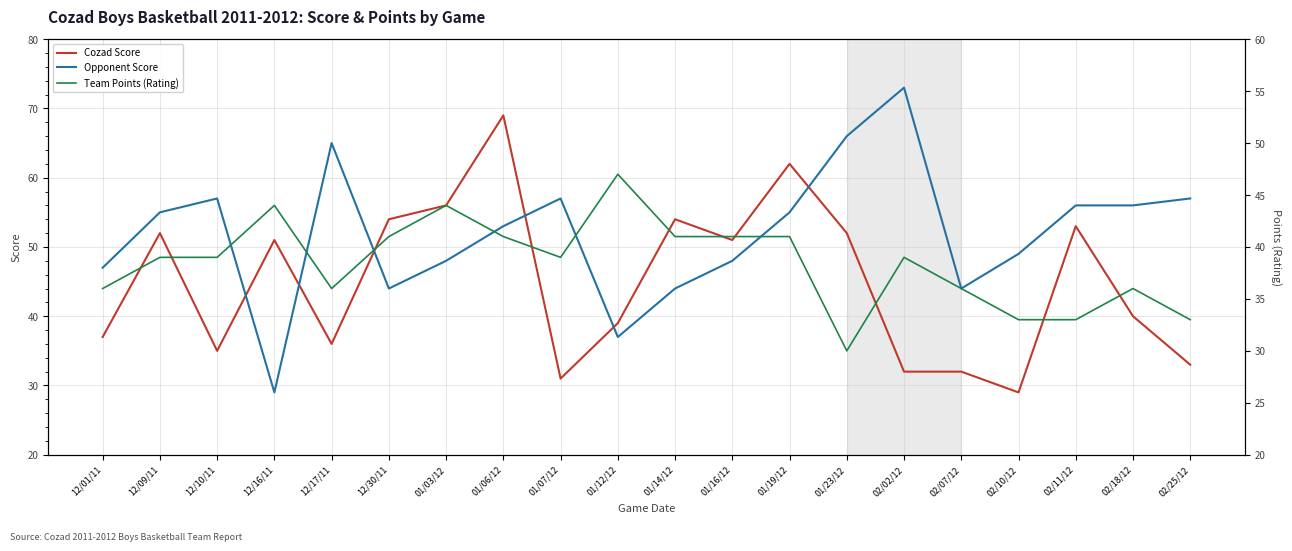

List the labels in order of Cozad Score value, smallest first.

02/10/12, 01/07/12, 02/02/12, 02/07/12, 02/25/12, 12/10/11, 12/17/11, 12/01/11, 01/12/12, 02/18/12, 12/16/11, 01/16/12, 12/09/11, 01/23/12, 02/11/12, 12/30/11, 01/14/12, 01/03/12, 01/19/12, 01/06/12